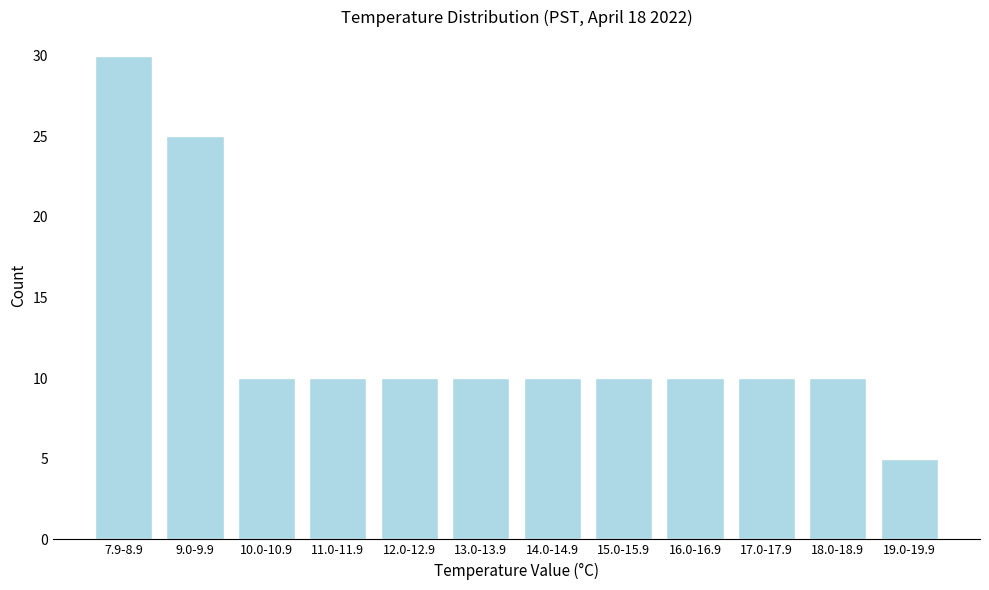

Reading right to left, transcribe all the data shown in this chart.

5	10	10	10	10	10	10	10	10	10	25	30